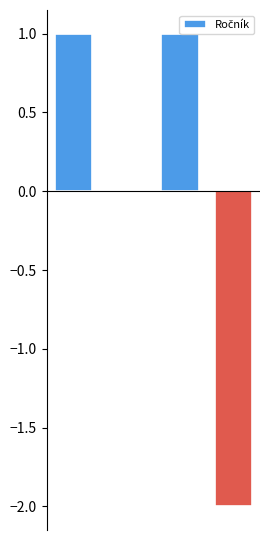

How many categories are shown in the chart?

4